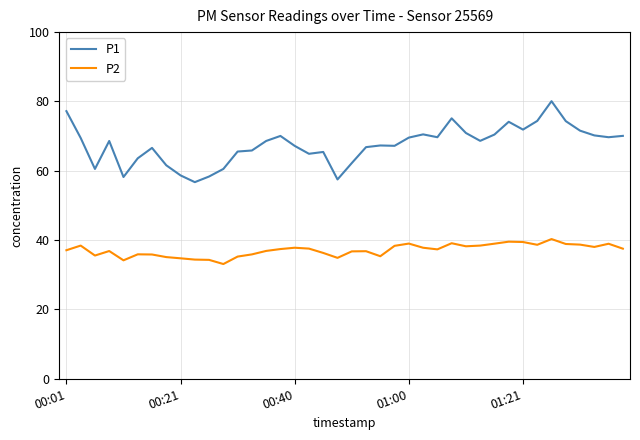

True or false: P1 and P2 cross at least once.

False